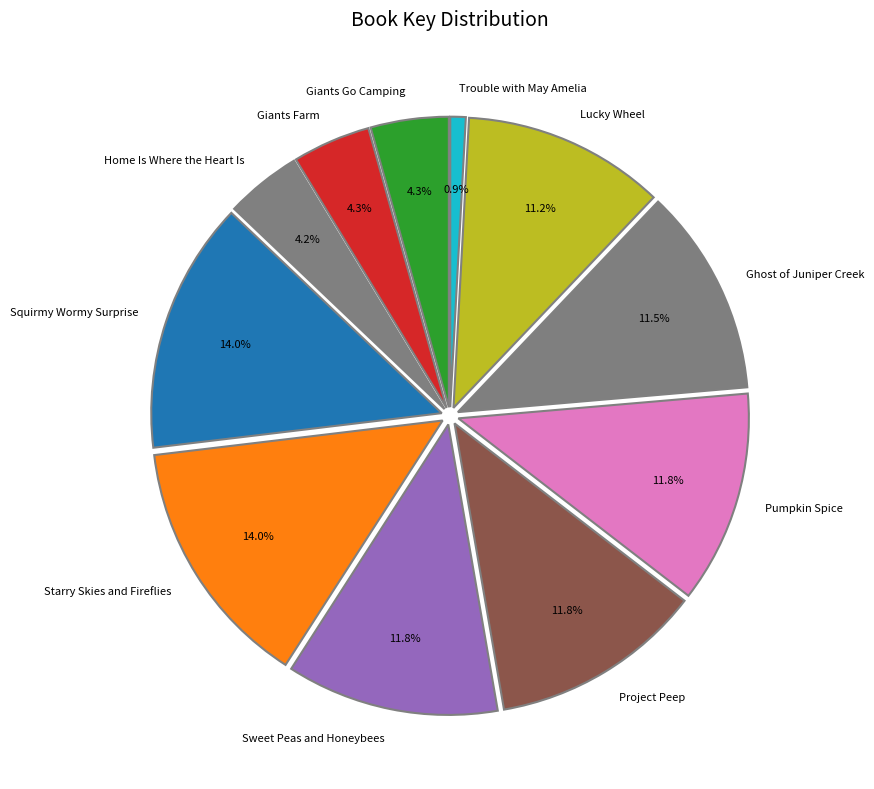

To the nearest percent, what is the combined percentage of Ghost of Juniper Creek and Giants Go Camping?

16%